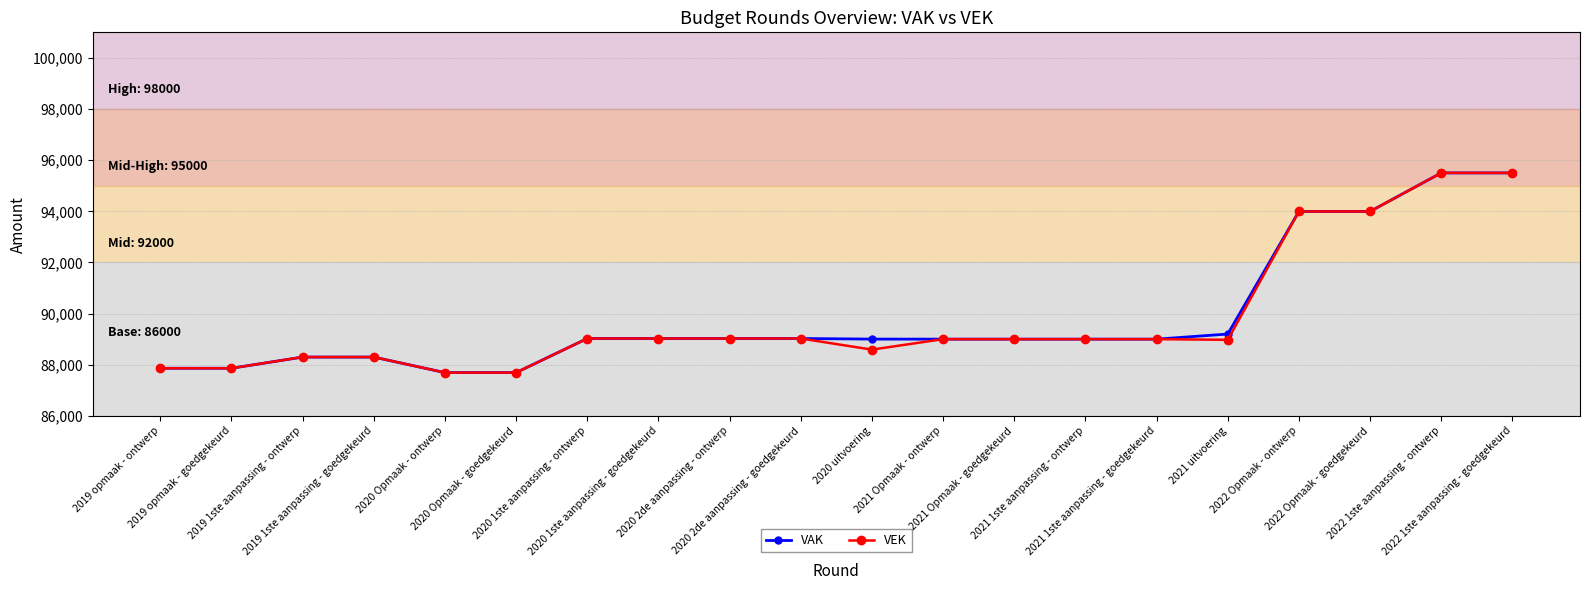

What is the maximum value shown in the chart?

95502